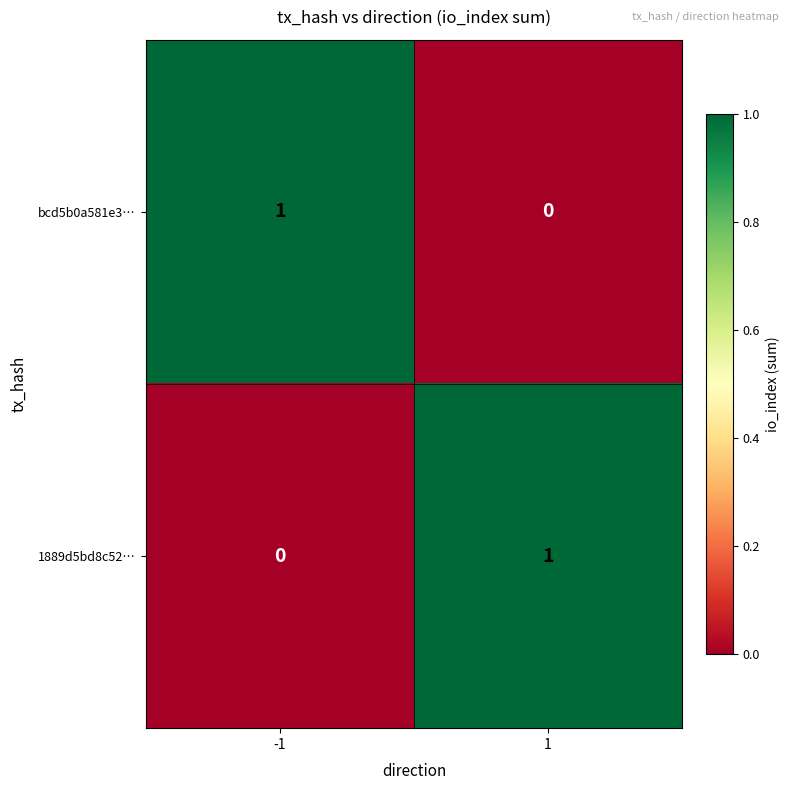

Is it true that 1889d5bd8c52… equals 2 at 1?

False